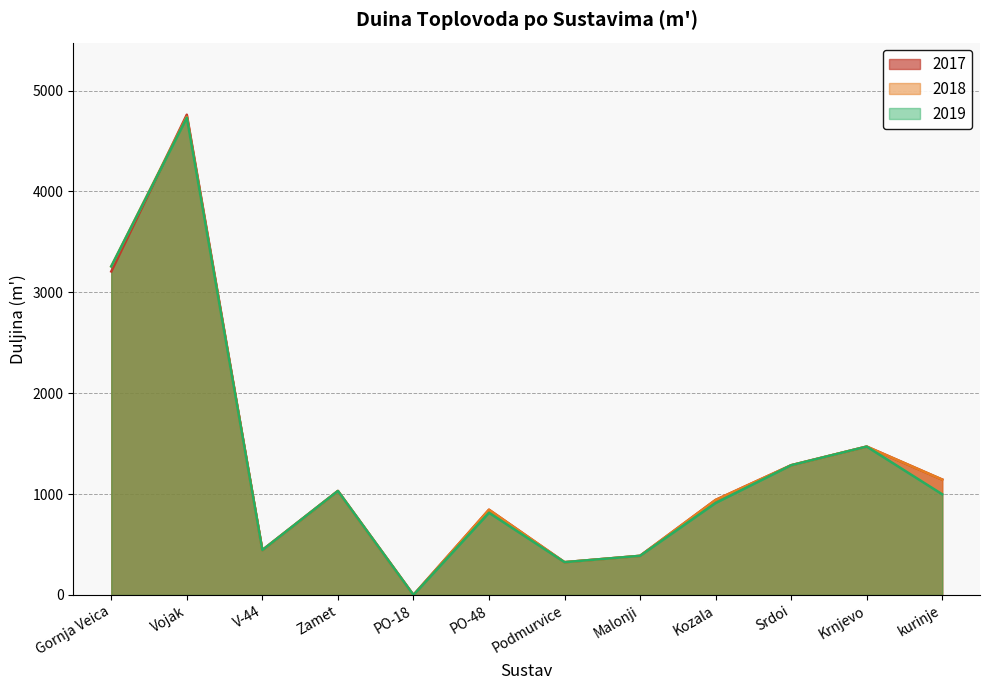

How many interior local valleys does the 2017 series have?

3